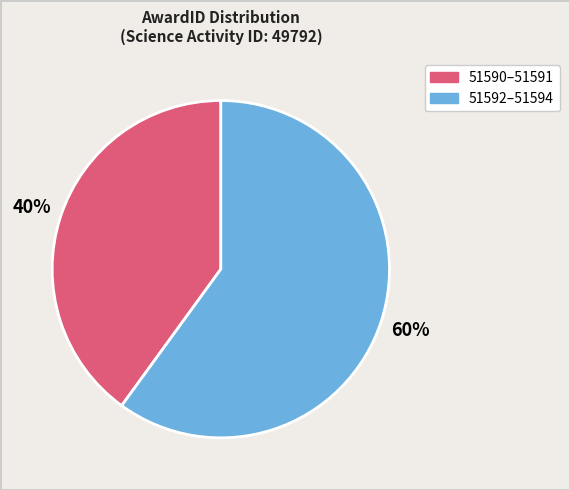

To the nearest percent, what is the difference between the largest and smallest slice percentages?

20%